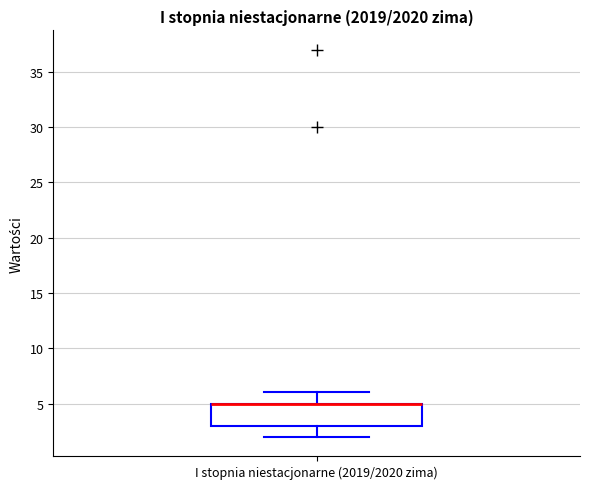

Read this box plot against the y-axis: the position of the median line, the range covered by the box, and the ends of both whiskers. The values are not printed on the chart, so give them approximately, as read against the axis.

median 5 (drawn on the box's upper edge), box 3 to 5, whiskers 2 to 6